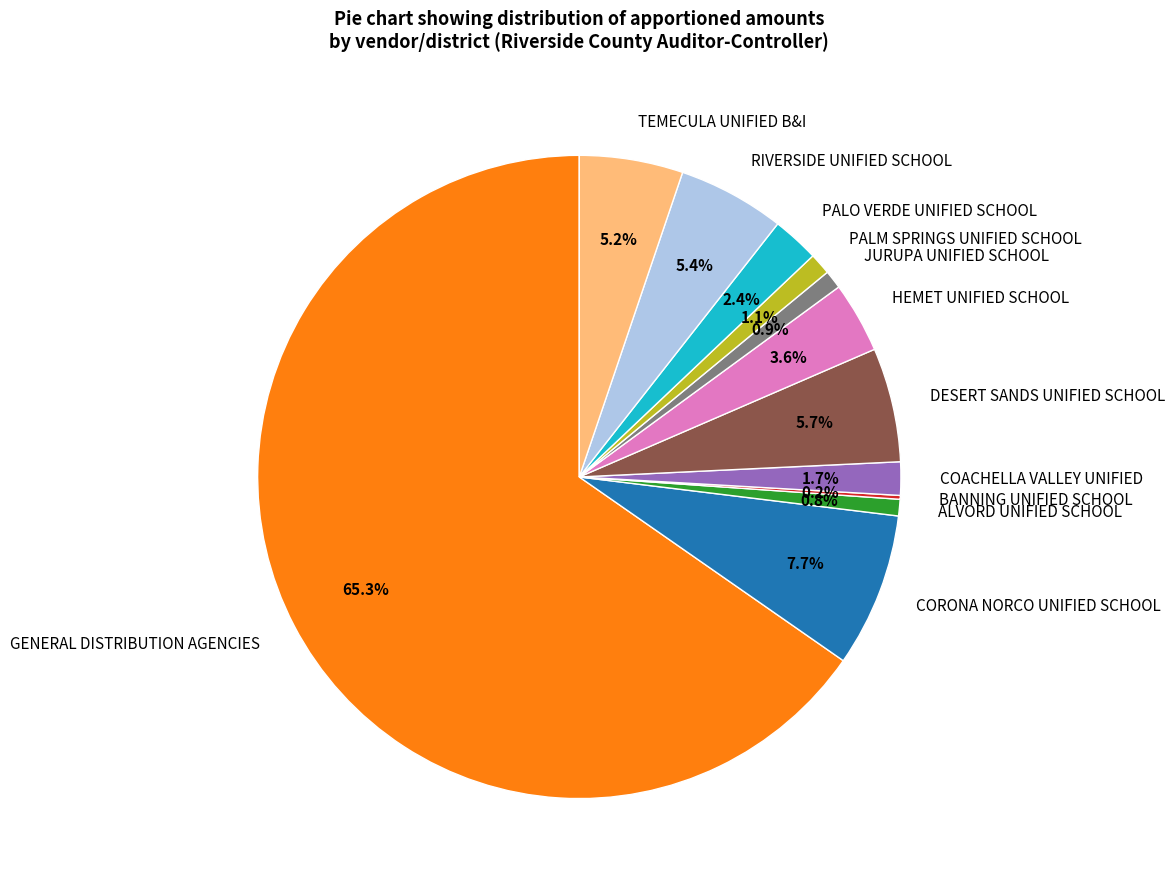

To the nearest percent, what is the combined percentage of PALO VERDE UNIFIED SCHOOL and TEMECULA UNIFIED B&I?

8%